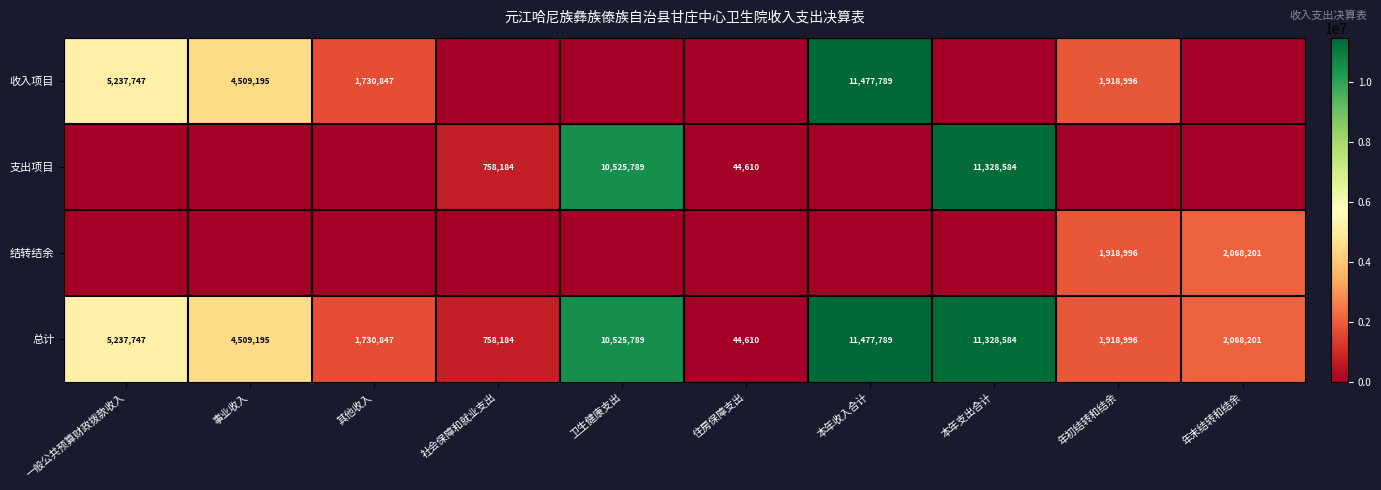

The 支出项目 series shows 17843.7 at 住房保障支出. True or false?

False